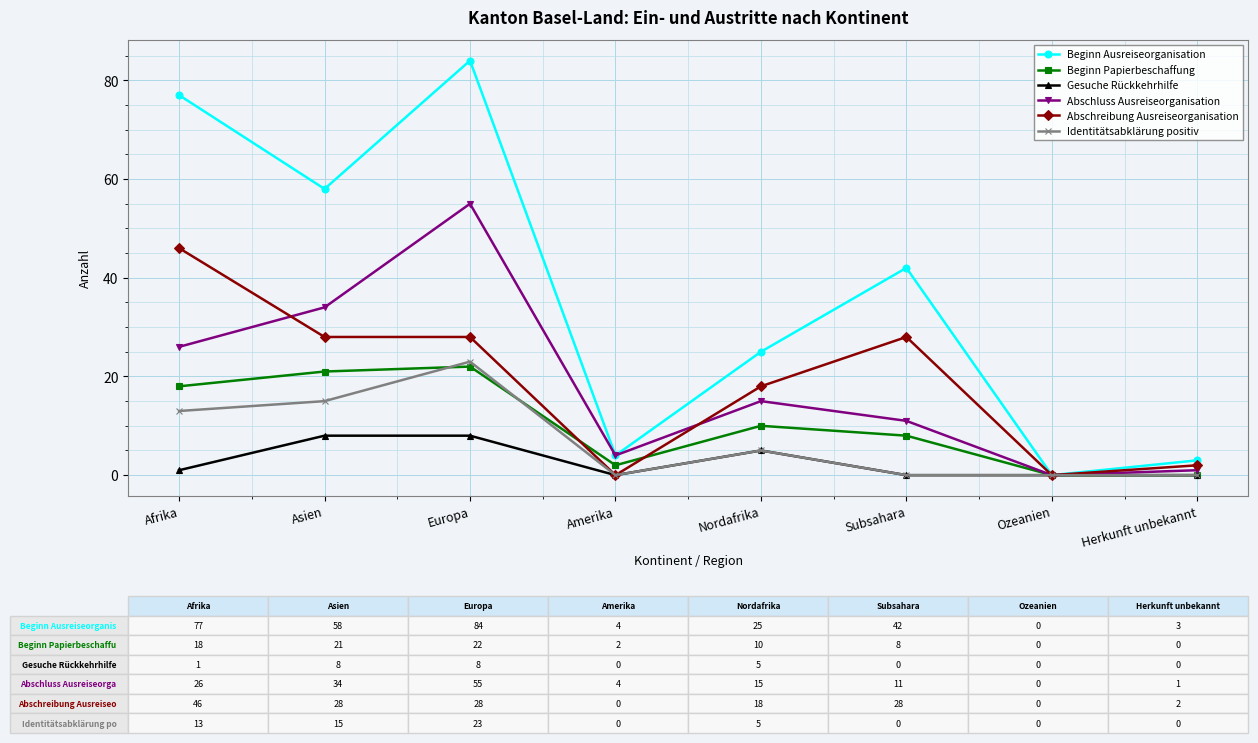

Reading left to right, what are all the values shown in this chart?

Beginn Ausreiseorganisation: 77	58	84	4	25	42	0	3
Beginn Papierbeschaffung: 18	21	22	2	10	8	0	0
Gesuche Rückkehrhilfe: 1	8	8	0	5	0	0	0
Abschluss Ausreiseorganisation: 26	34	55	4	15	11	0	1
Abschreibung Ausreiseorganisation: 46	28	28	0	18	28	0	2
Identitätsabklärung positiv: 13	15	23	0	5	0	0	0